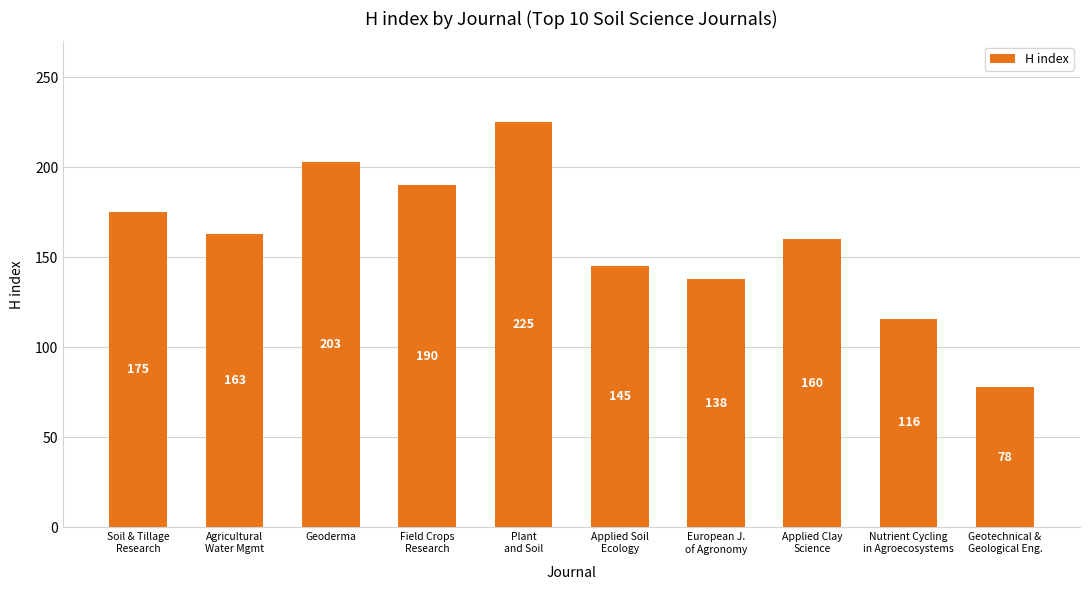

List the labels in order of value, smallest first.

Geotechnical &
Geological Eng., Nutrient Cycling
in Agroecosystems, European J.
of Agronomy, Applied Soil
Ecology, Applied Clay
Science, Agricultural
Water Mgmt, Soil & Tillage
Research, Field Crops
Research, Geoderma, Plant
and Soil